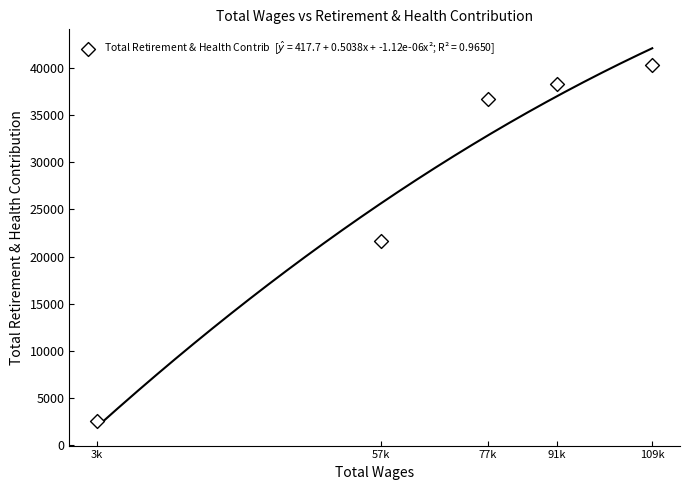

What is the average X value?

67758